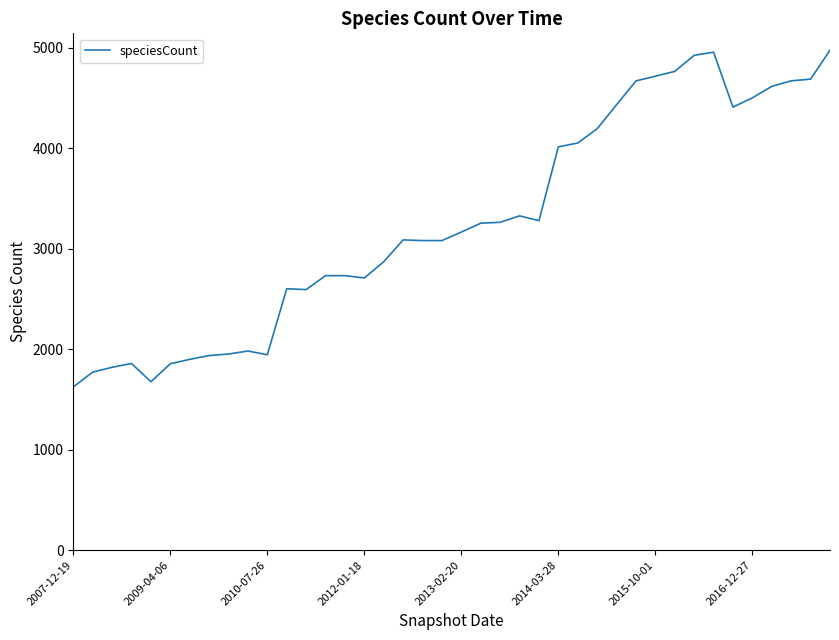

What is the difference between the maximum and minimum values?

3352